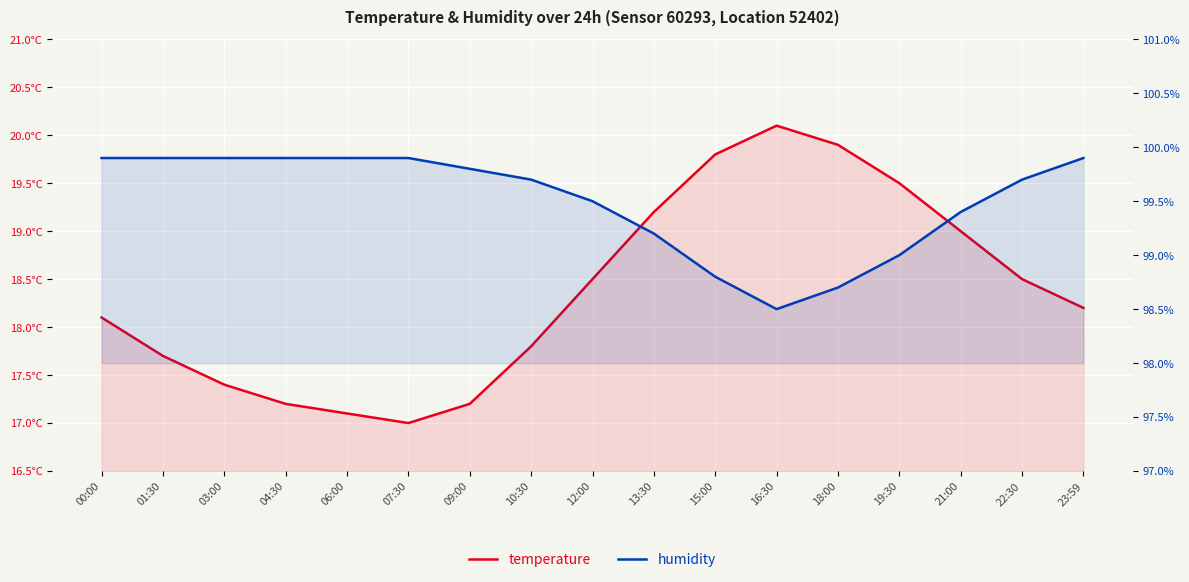

Reading left to right, list all the values displayed in this chart.

temperature: 00:00=18.1	01:30=17.7	03:00=17.4	04:30=17.2	06:00=17.1	07:30=17.0	09:00=17.2	10:30=17.8	12:00=18.5	13:30=19.2	15:00=19.8	16:30=20.1	18:00=19.9	19:30=19.5	21:00=19.0	22:30=18.5	23:59=18.2
humidity: 00:00=99.9	01:30=99.9	03:00=99.9	04:30=99.9	06:00=99.9	07:30=99.9	09:00=99.8	10:30=99.7	12:00=99.5	13:30=99.2	15:00=98.8	16:30=98.5	18:00=98.7	19:30=99.0	21:00=99.4	22:30=99.7	23:59=99.9